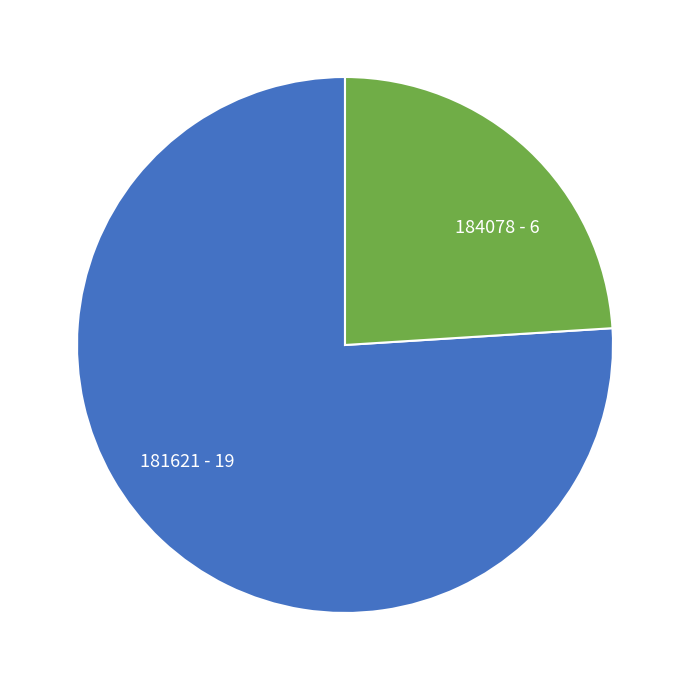

How many segments does this pie chart have?

2